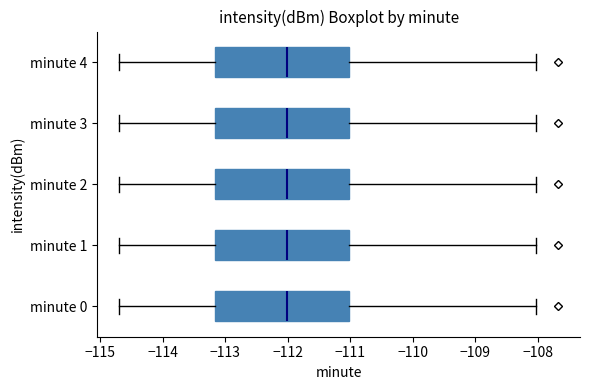

Reading bottom to top, transcribe this box plot: for each box, give where its median line is, the range the box spans, and where its two whiskers end, as read against the x-axis. The values are not printed on the chart, so give them approximately, as read against the axis.

minute 0: median -112.0, box -113.2 to -111.0, whiskers -114.7 to -108.0
minute 1: median -112.0, box -113.2 to -111.0, whiskers -114.7 to -108.0
minute 2: median -112.0, box -113.2 to -111.0, whiskers -114.7 to -108.0
minute 3: median -112.0, box -113.2 to -111.0, whiskers -114.7 to -108.0
minute 4: median -112.0, box -113.2 to -111.0, whiskers -114.7 to -108.0